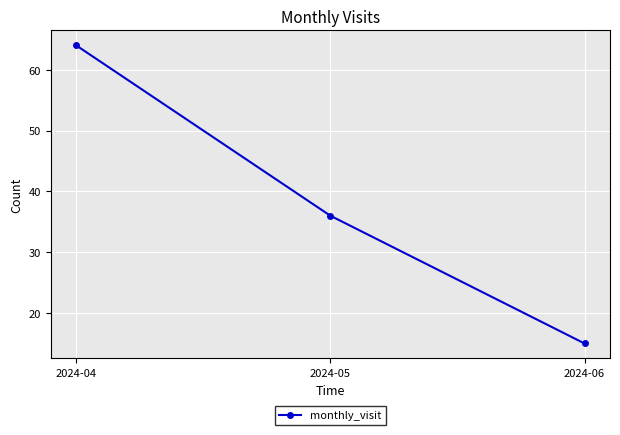

The chart shows a value of 36 at 2024-05. True or false?

True